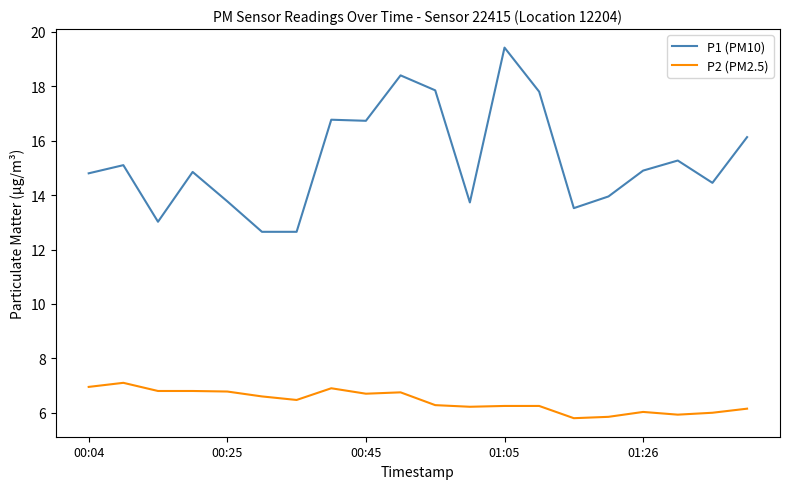

Which series has the largest range (max minus min)?

P1 (PM10)